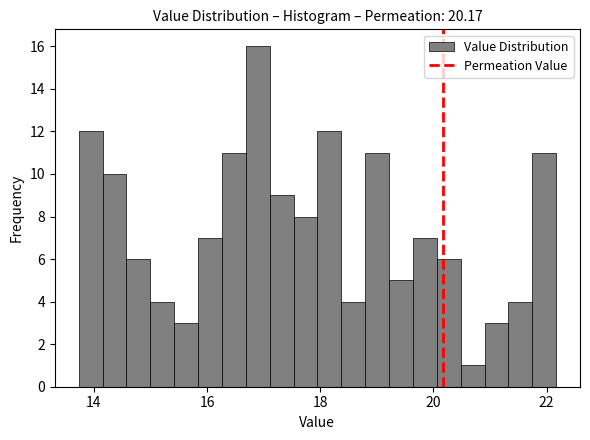

Read against the x-axis, roughly where is the centre of the tallest bar?

16.8